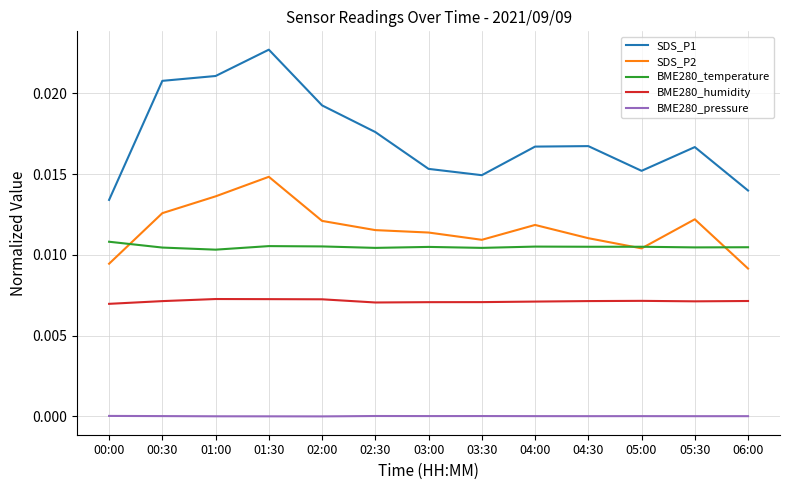

List the series in order of their peak value, highest first.

SDS_P1, SDS_P2, BME280_temperature, BME280_humidity, BME280_pressure